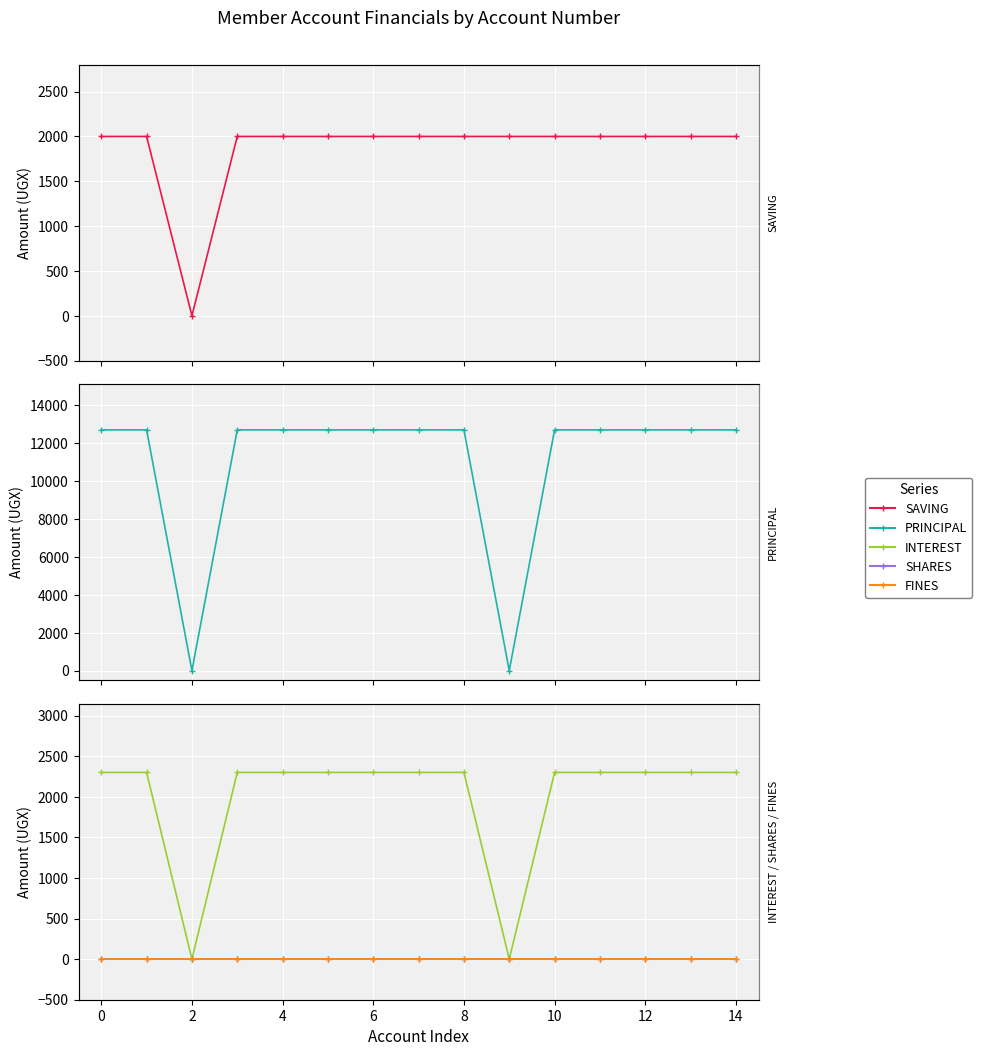

Which series has the largest total across all categories?

PRINCIPAL